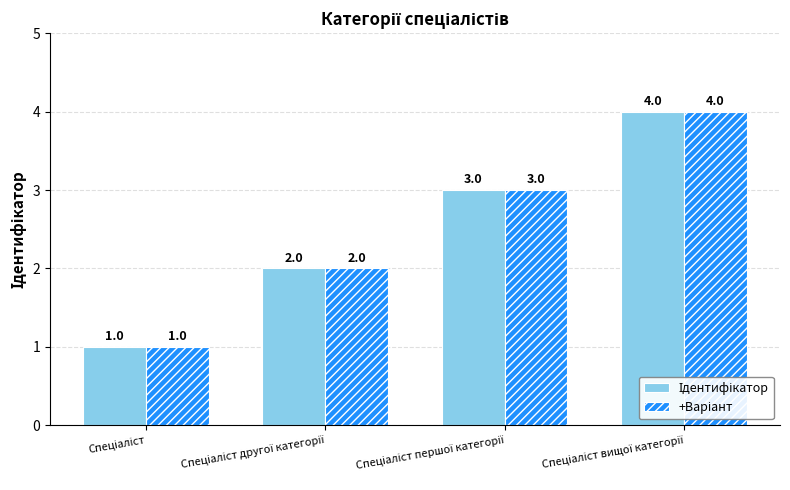

What is the maximum value shown in the chart?

4